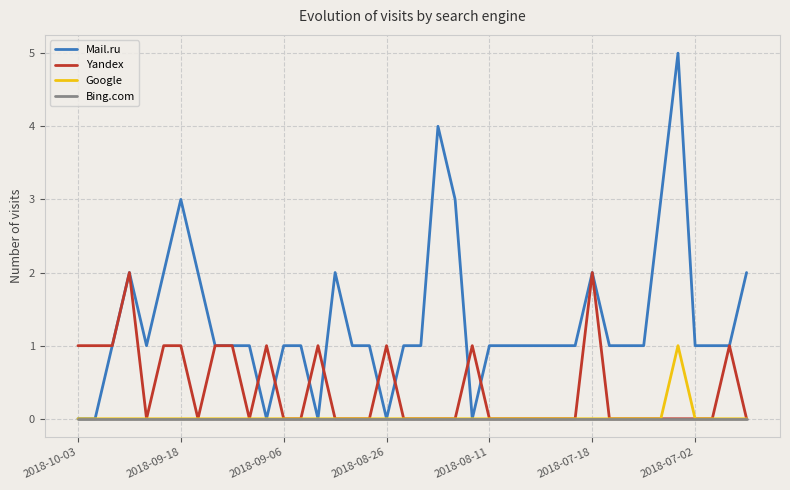

Which series has the widest spread of values?

Mail.ru